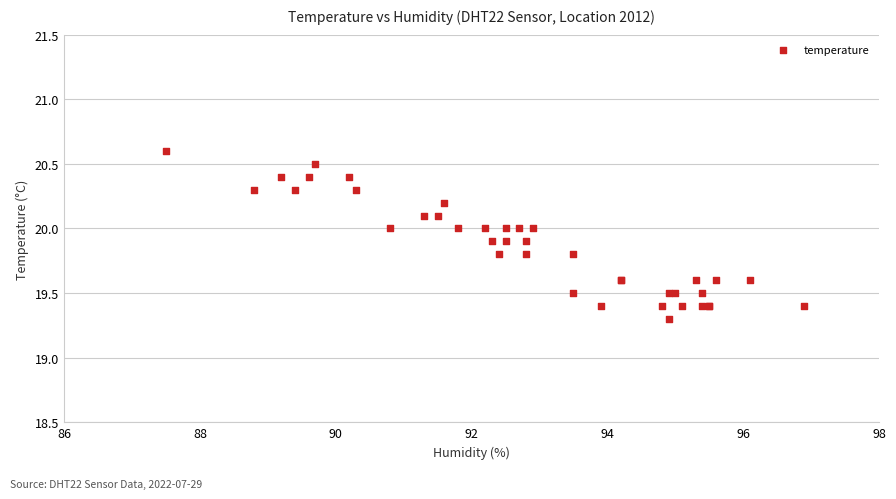

What Y value in the scatter plot is closest to 19?

19.3